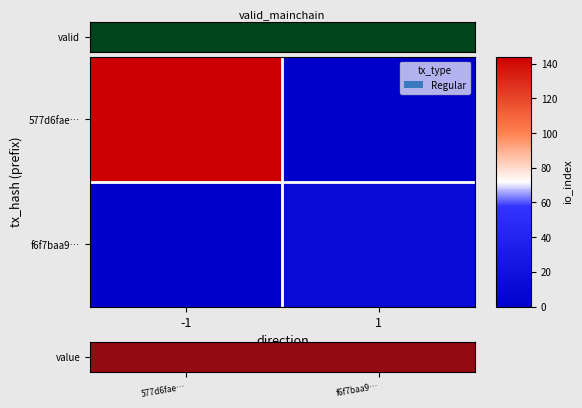

At how many categories does at least one series exceed 10?

1